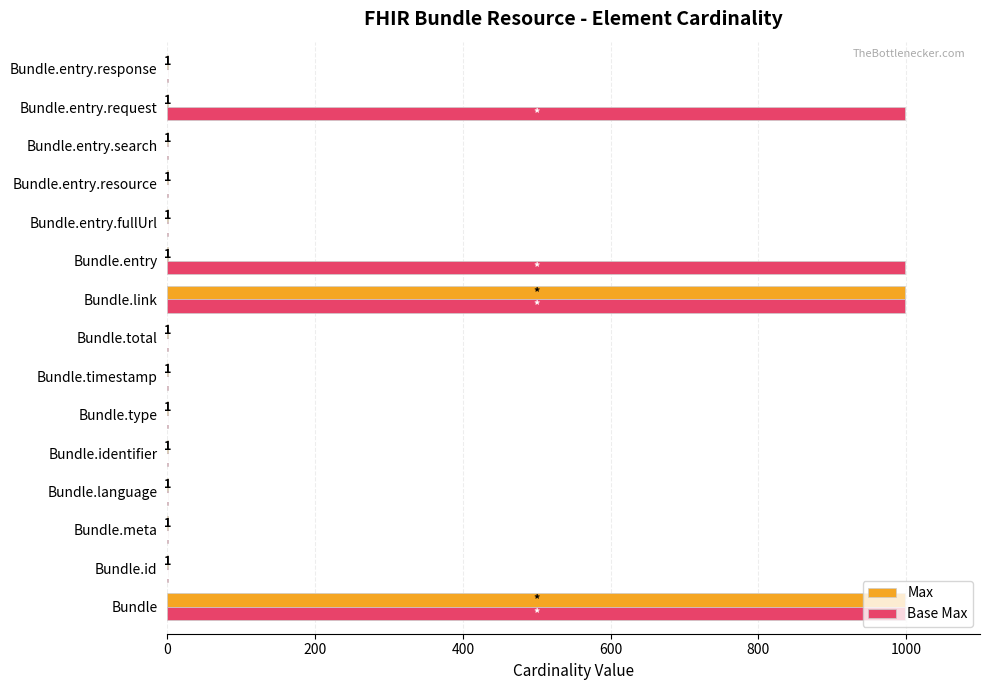

What is the total value across all series at Bundle.entry?

1000